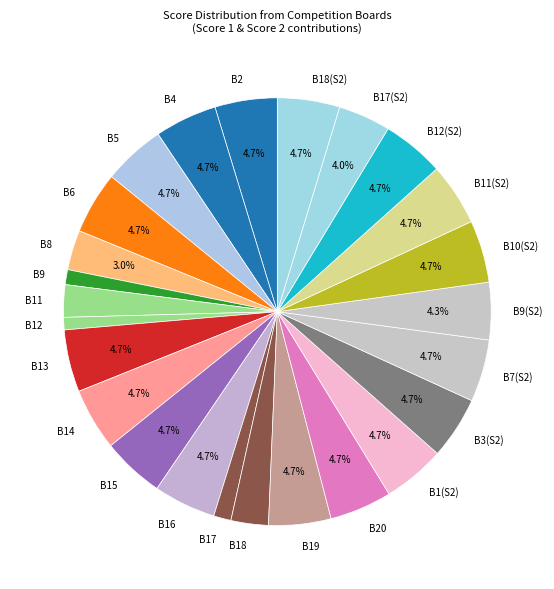

Combined, do B15 and B1(S2) account for over 50%?

No